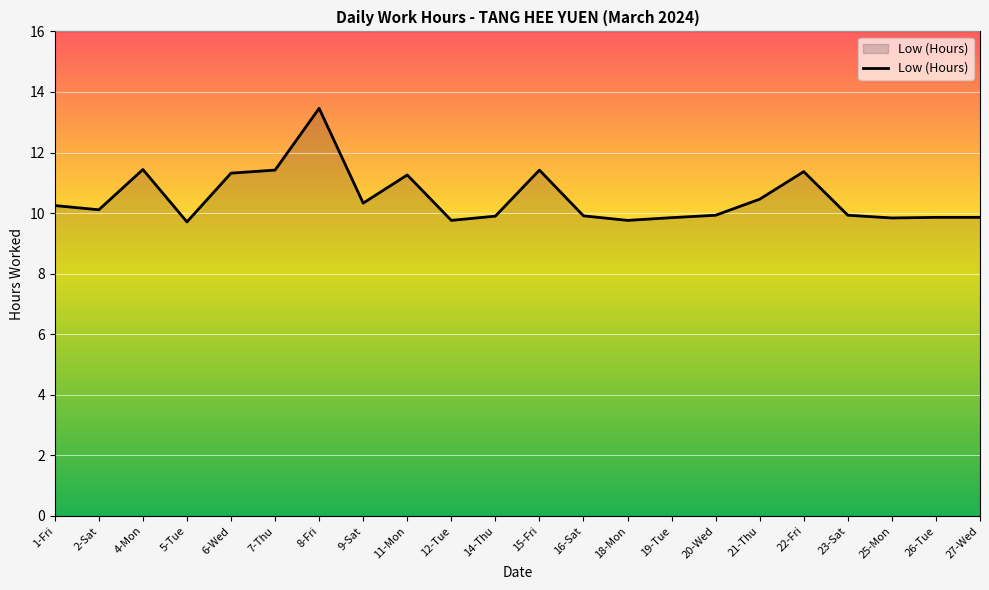

Which has a higher value, 14-Thu or 7-Thu?

7-Thu